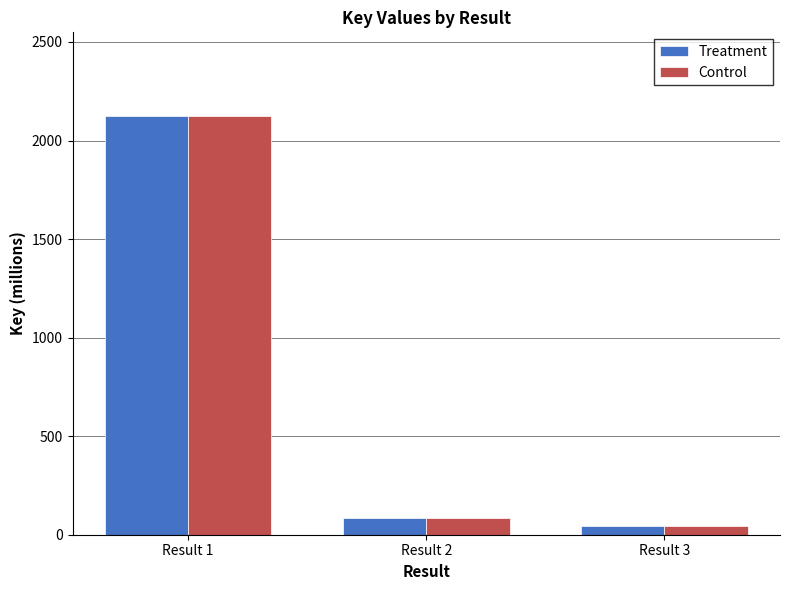

The value of Control at Result 1 is 2124.1. True or false?

True